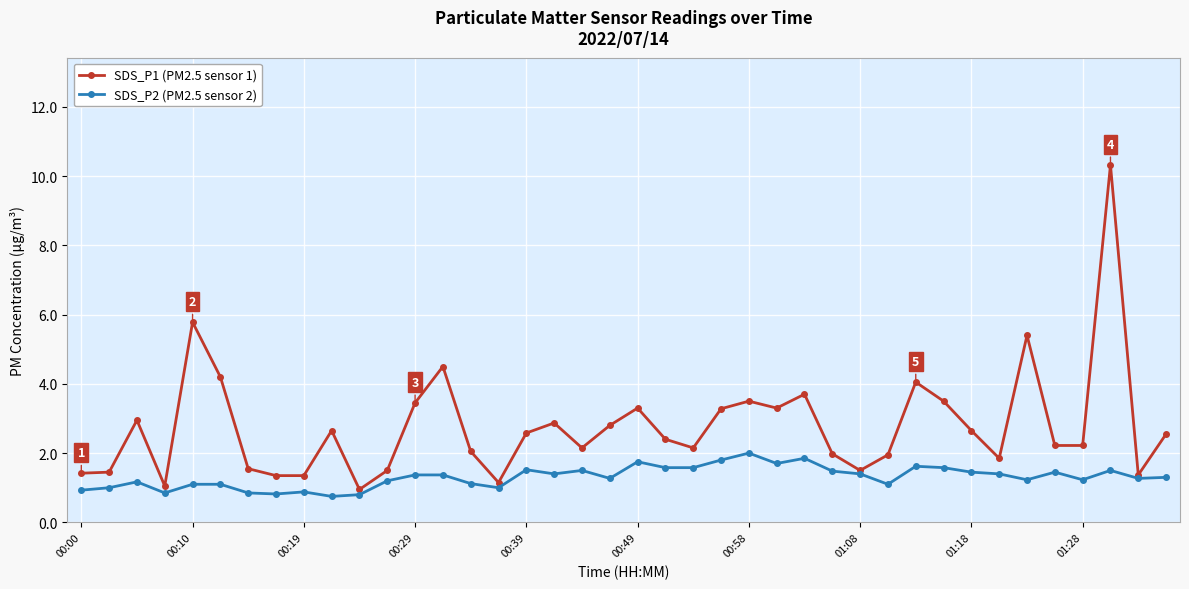

Which series has the largest total across all categories?

SDS_P1 (PM2.5 sensor 1)